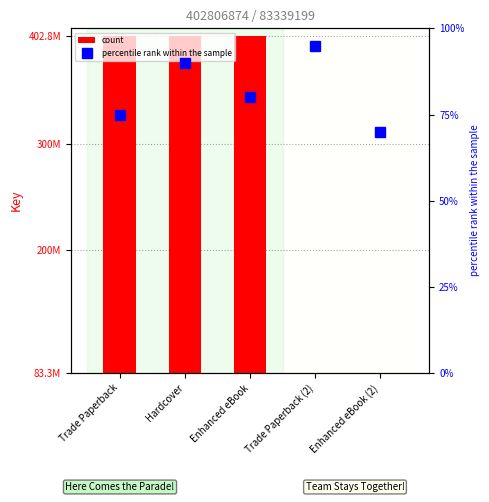

Rank the categories by percentile rank within the sample value from lowest to highest.

Enhanced eBook (2), Trade Paperback, Enhanced eBook, Hardcover, Trade Paperback (2)